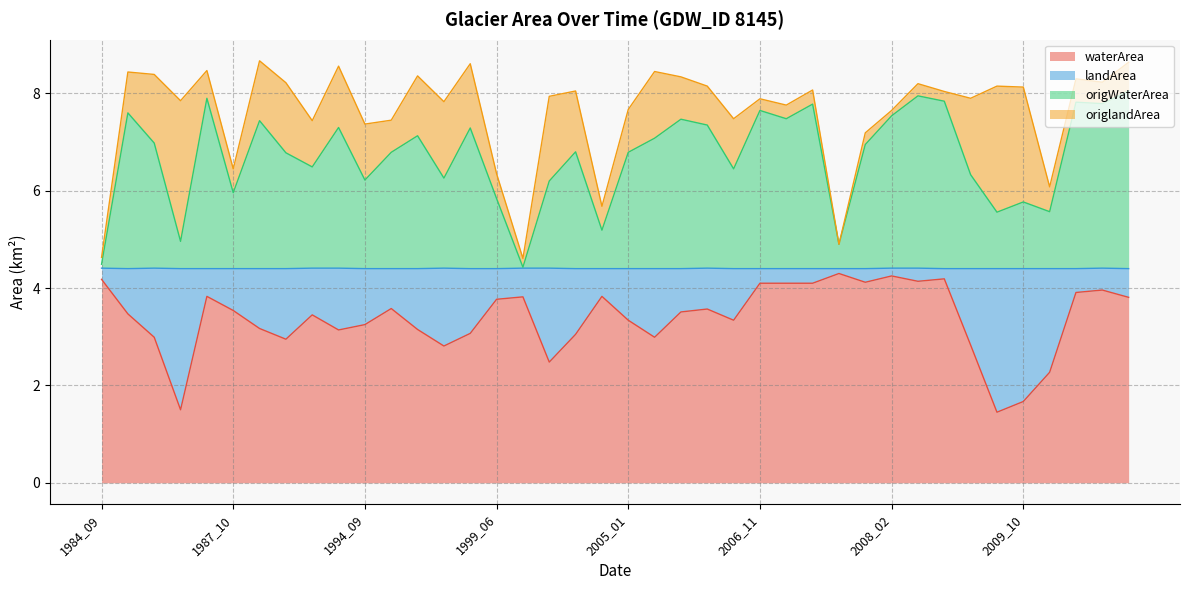

What is the value of the waterArea point at the 4th from the left?

1.5